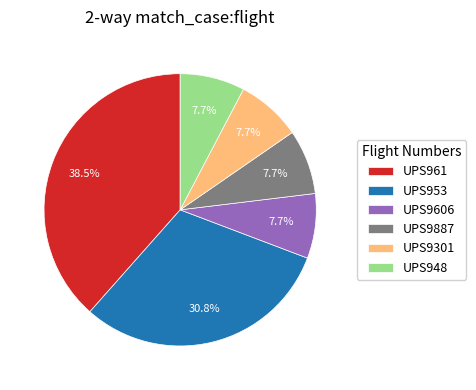

Between UPS961 and UPS953, which is larger?

UPS961